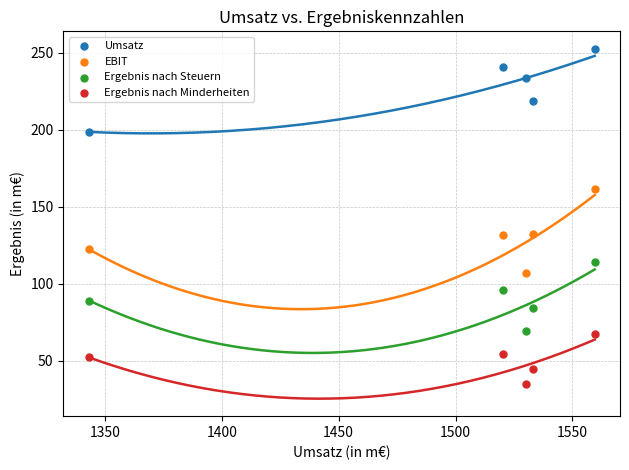

Which series contains the highest Y value?

Umsatz